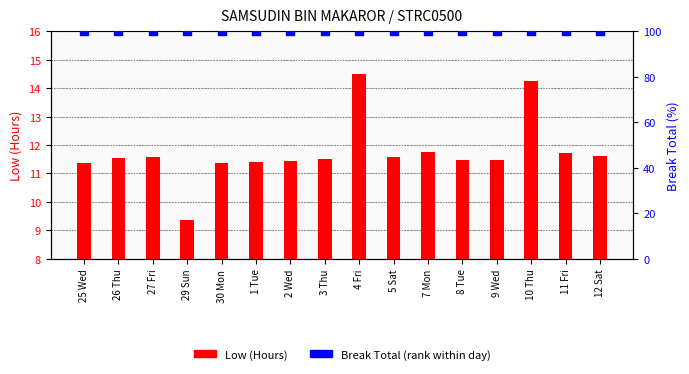

Which series has the widest spread of Y values?

Low (Hours)